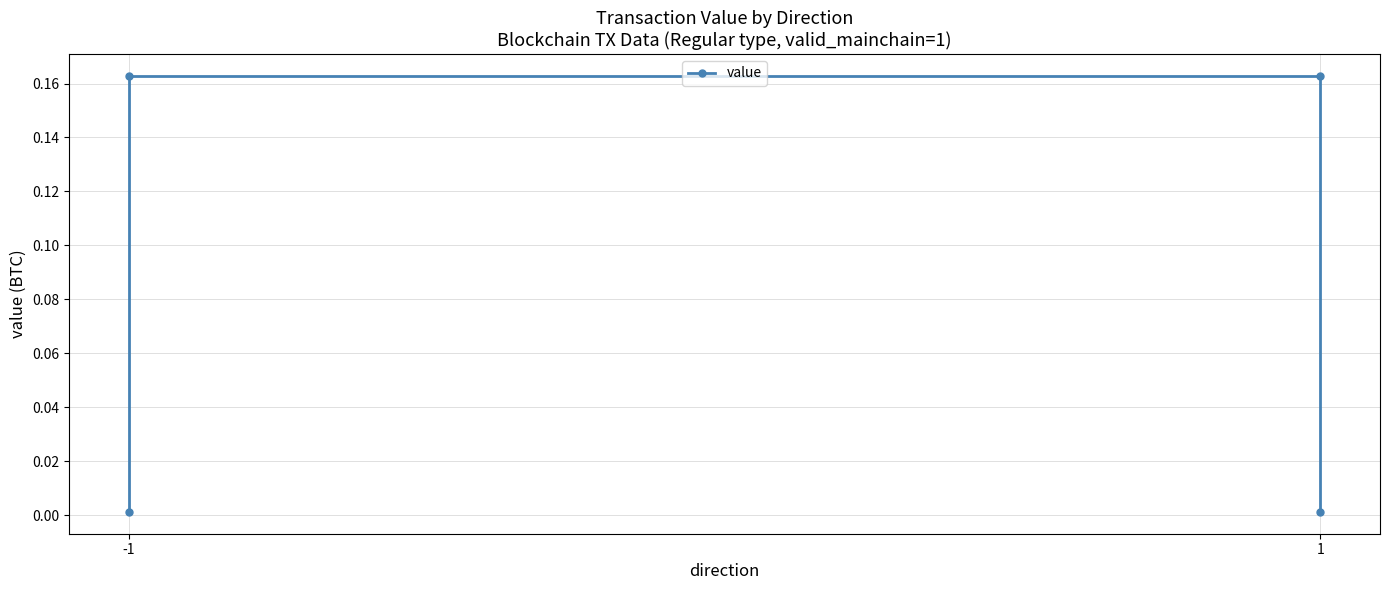

What is the maximum value shown in the chart?

0.2